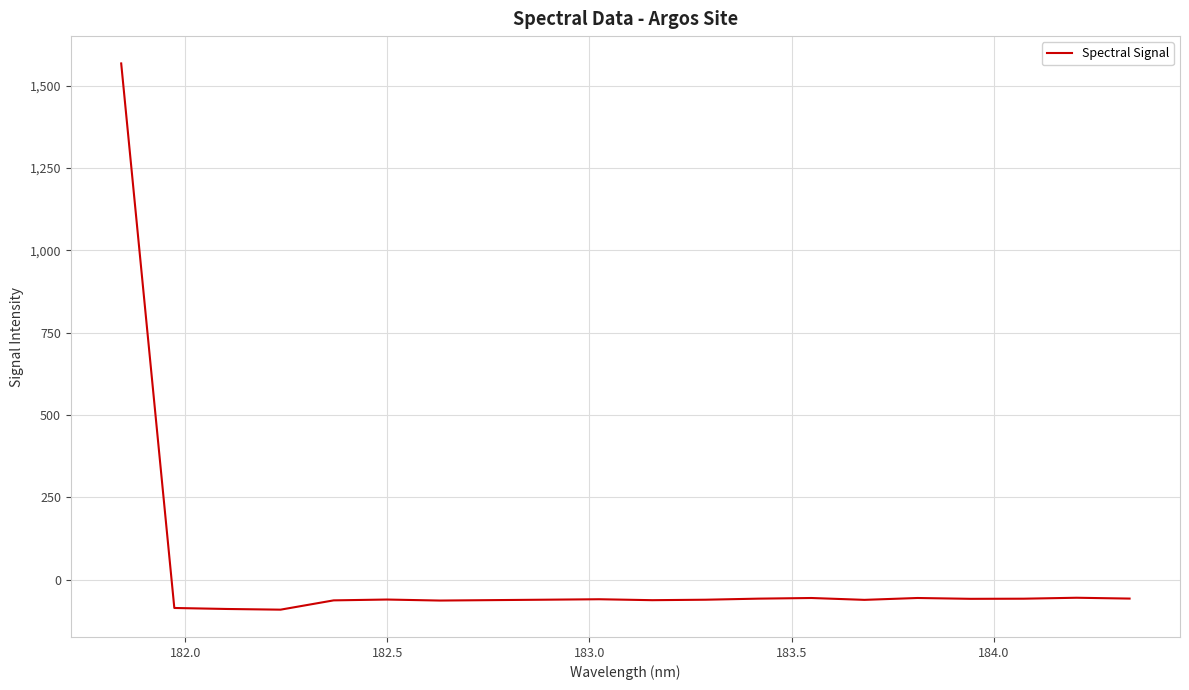

What is the sum of all values?

363.2